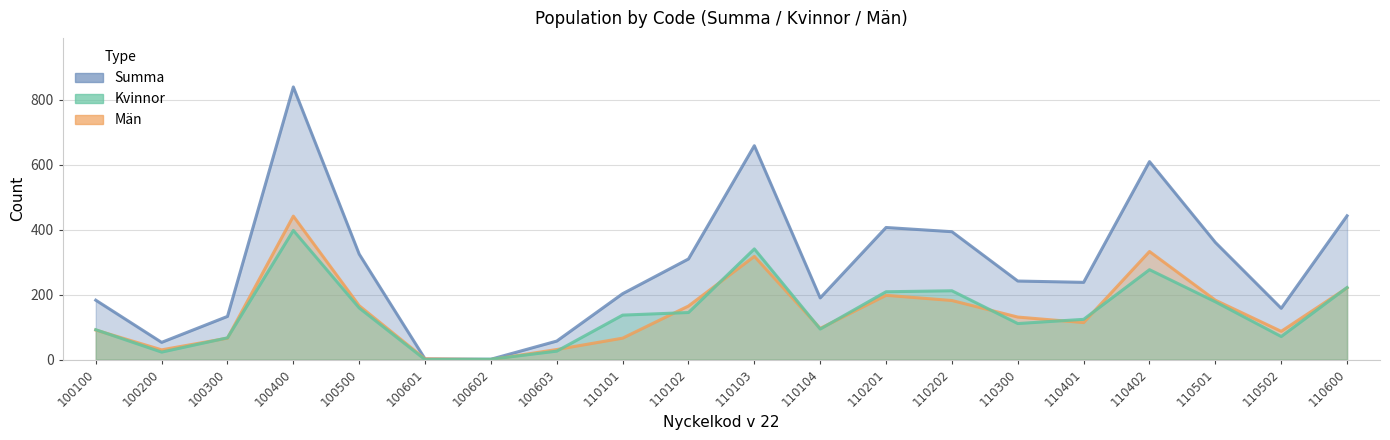

At how many categories does at least one series exceed 678?

1